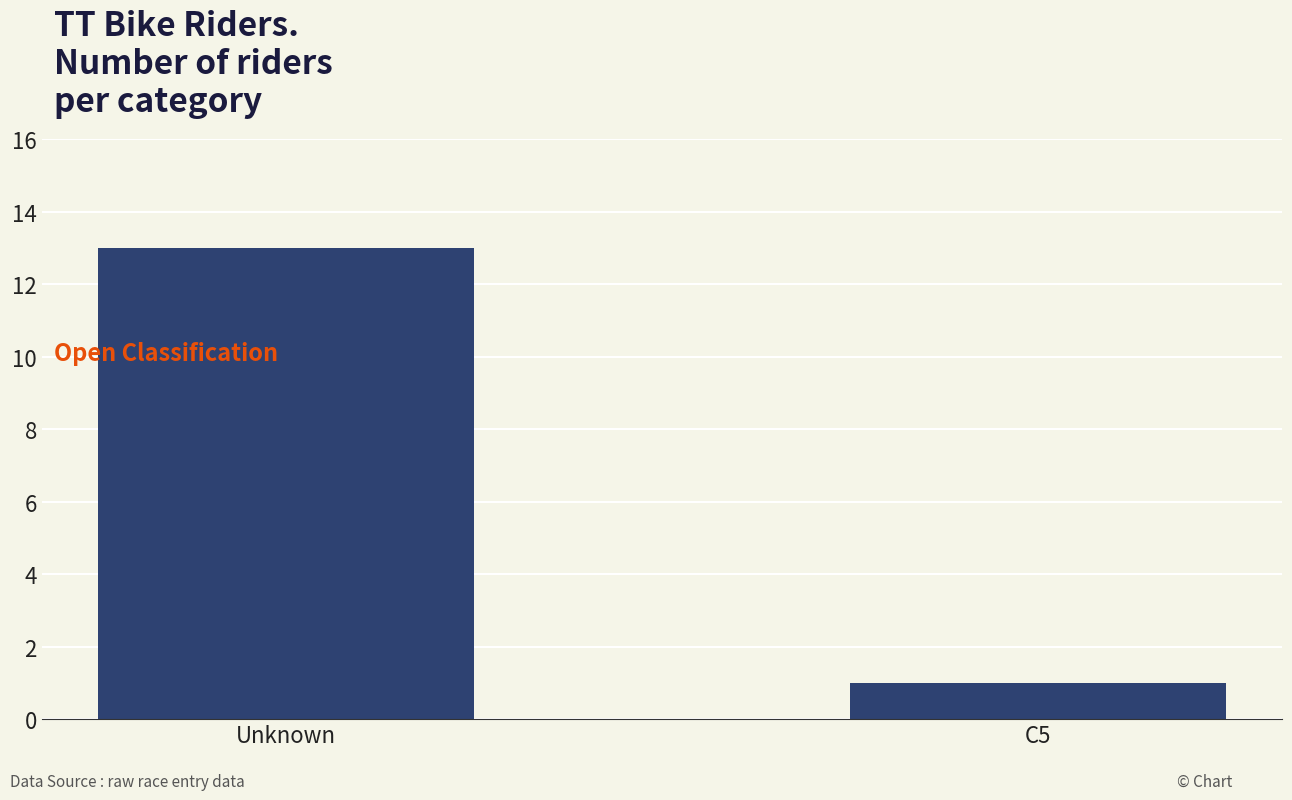

What position from the left is C5?

2